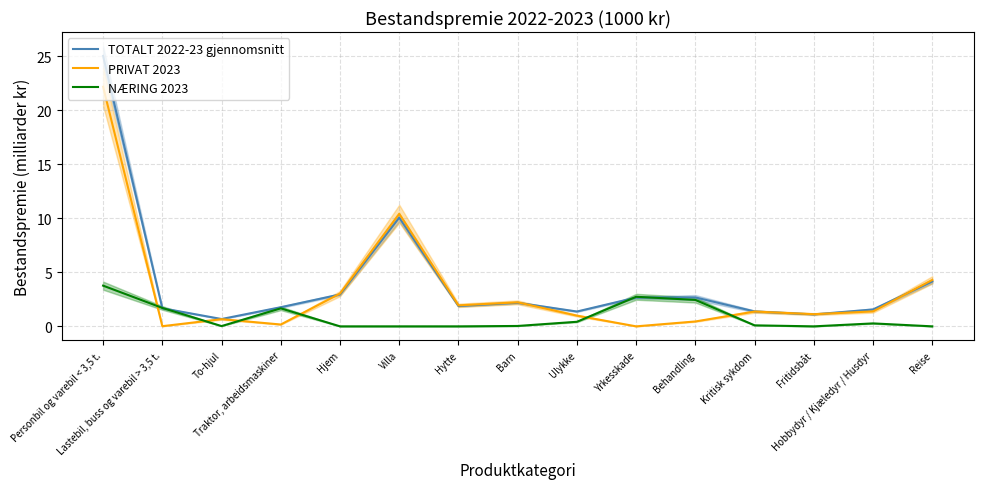

What is the total value across all series at To-hjul?

1.4